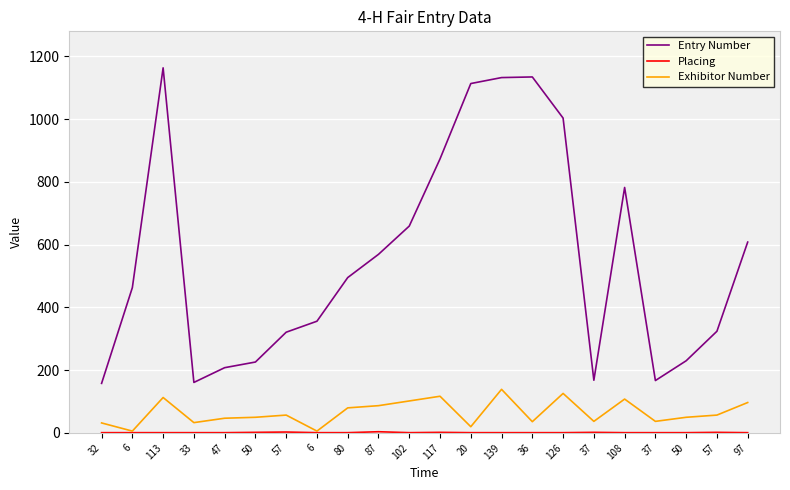

The Exhibitor Number series shows 102 at 102. True or false?

True